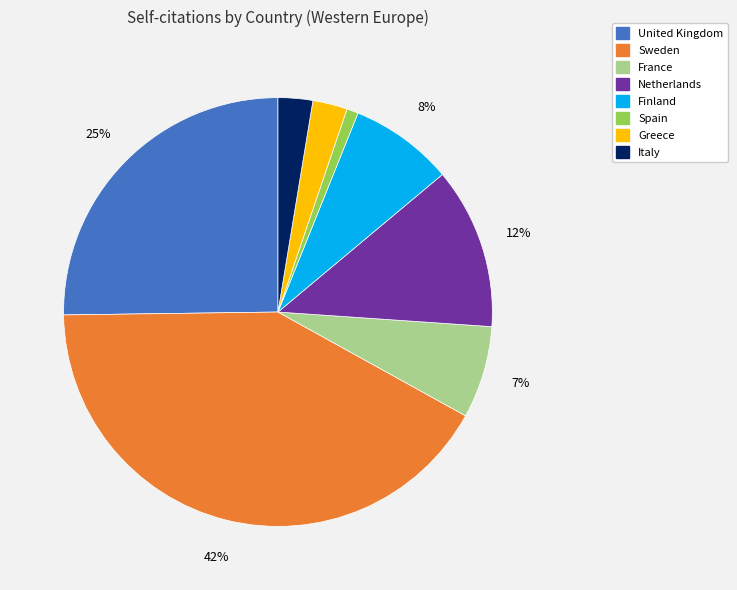

To the nearest percent, what is the difference between the largest and smallest slice percentages?

41%